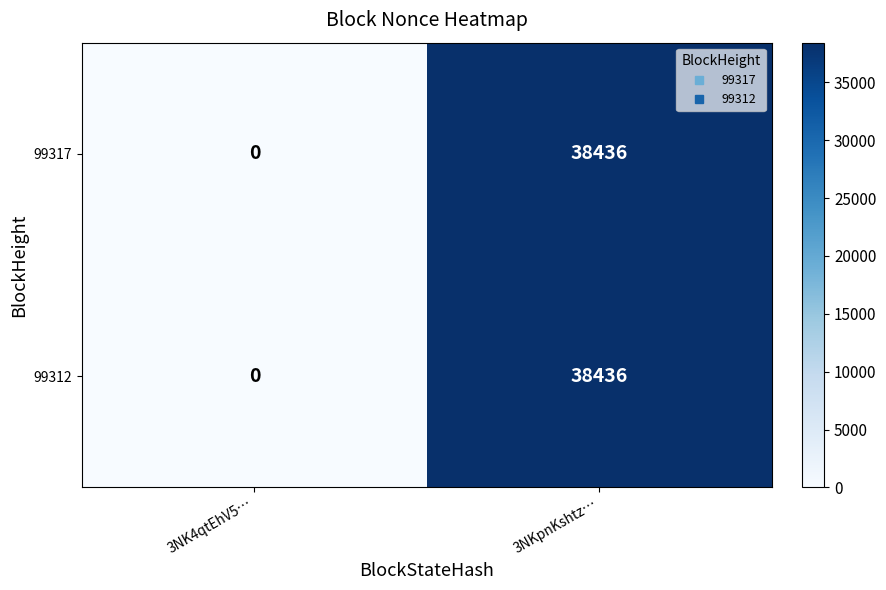

Count the number of data series in this chart.

2